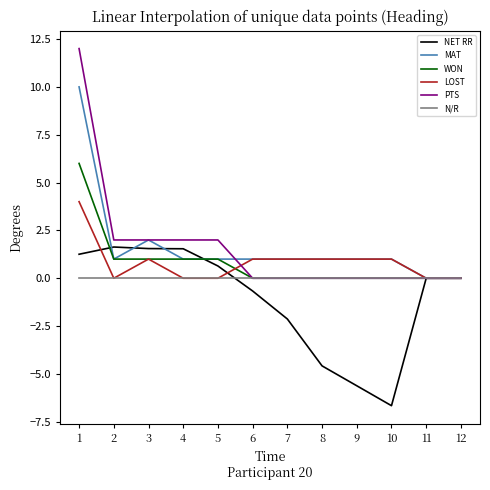

What is the average value of the NET RR series?

-1.1